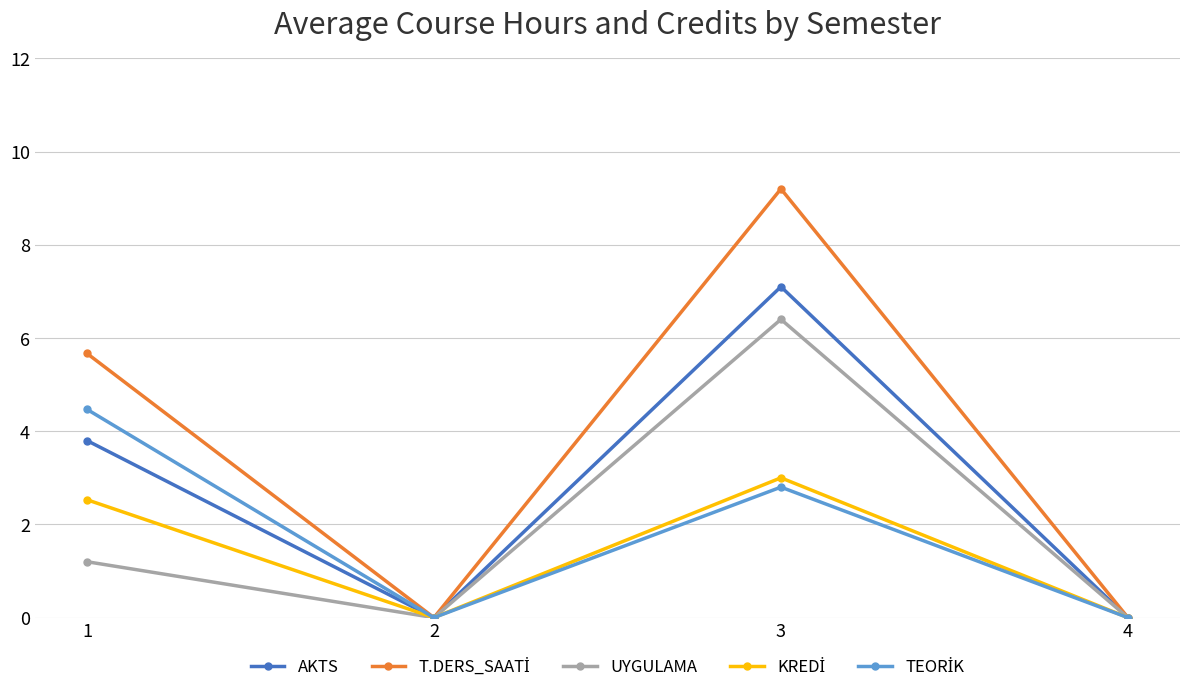

How many values in the UYGULAMA series exceed 1?

2